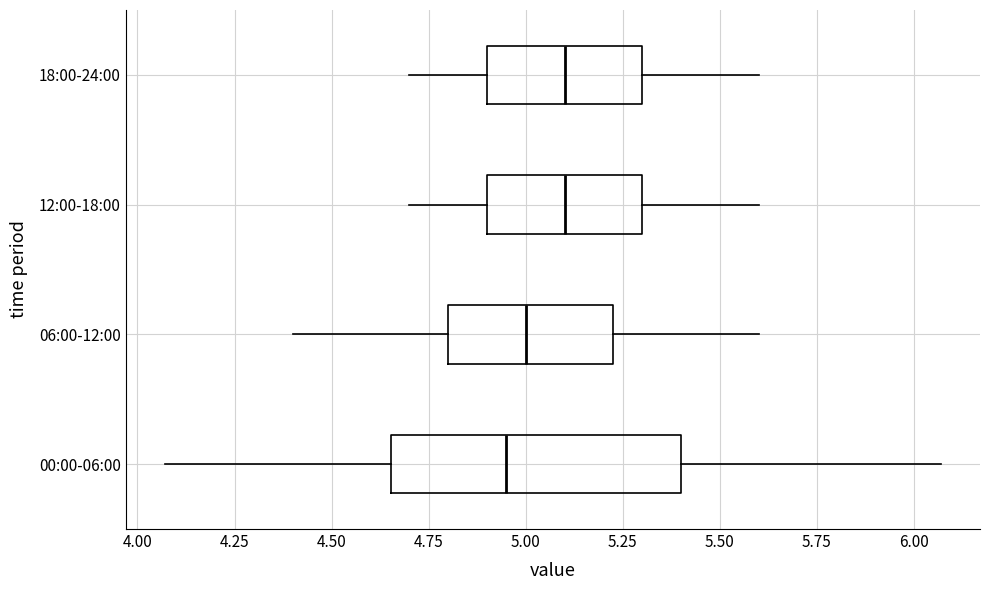

Reading bottom to top, transcribe this box plot: for each box, give where its median line is, the range the box spans, and where its two whiskers end, as read against the x-axis. The values are not printed on the chart, so give them approximately, as read against the axis.

00:00-06:00: median 4.95, box 4.65 to 5.40, whiskers 4.05 to 6.05
06:00-12:00: median 5.00, box 4.80 to 5.25, whiskers 4.40 to 5.60
12:00-18:00: median 5.10, box 4.90 to 5.30, whiskers 4.70 to 5.60
18:00-24:00: median 5.10, box 4.90 to 5.30, whiskers 4.70 to 5.60